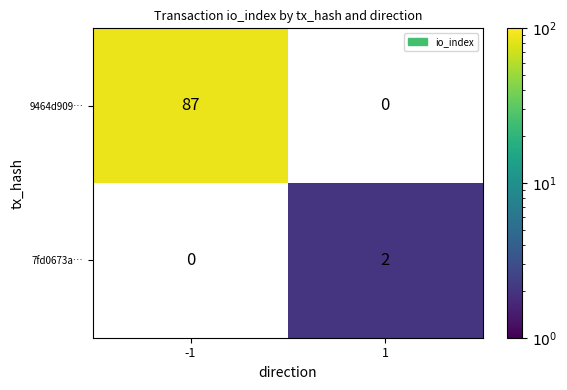

The value of 7fd0673a… at 1 is 2. True or false?

True